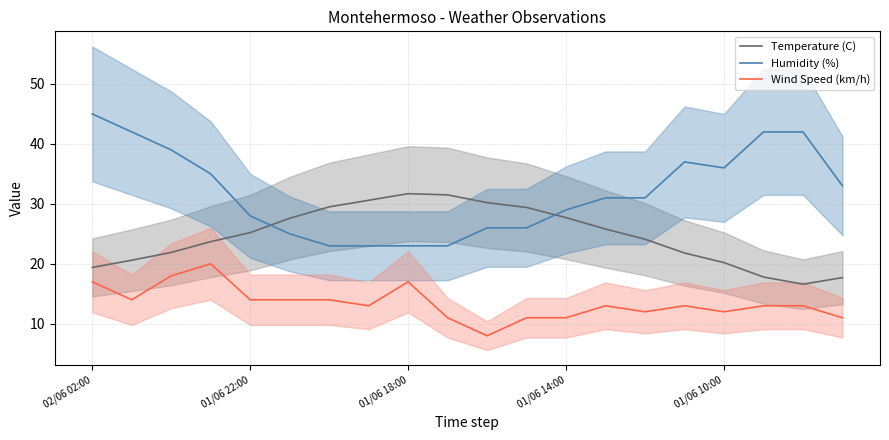

At which category is the sum across all series the highest?

02/06 02:00